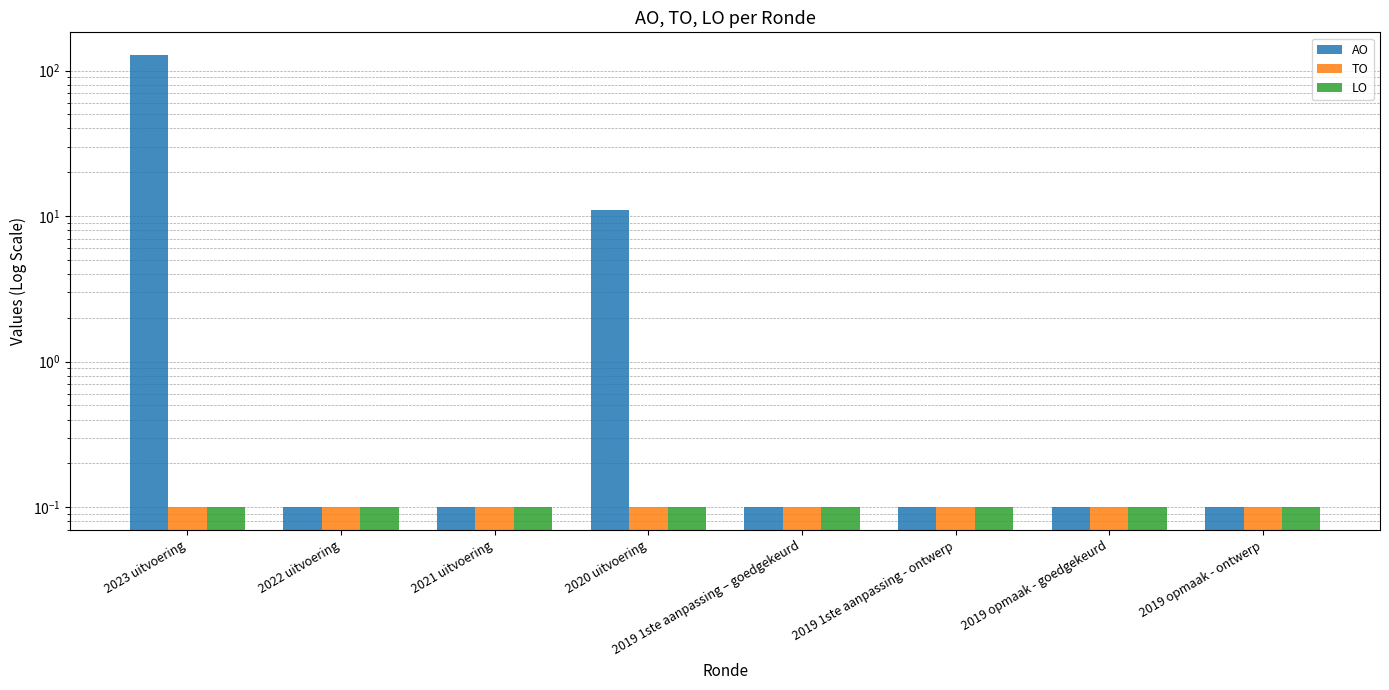

Reading left to right, what are all the values shown in this chart?

AO: 128.0	0.1	0.1	11.0	0.1	0.1	0.1	0.1
TO: 0.1	0.1	0.1	0.1	0.1	0.1	0.1	0.1
LO: 0.1	0.1	0.1	0.1	0.1	0.1	0.1	0.1